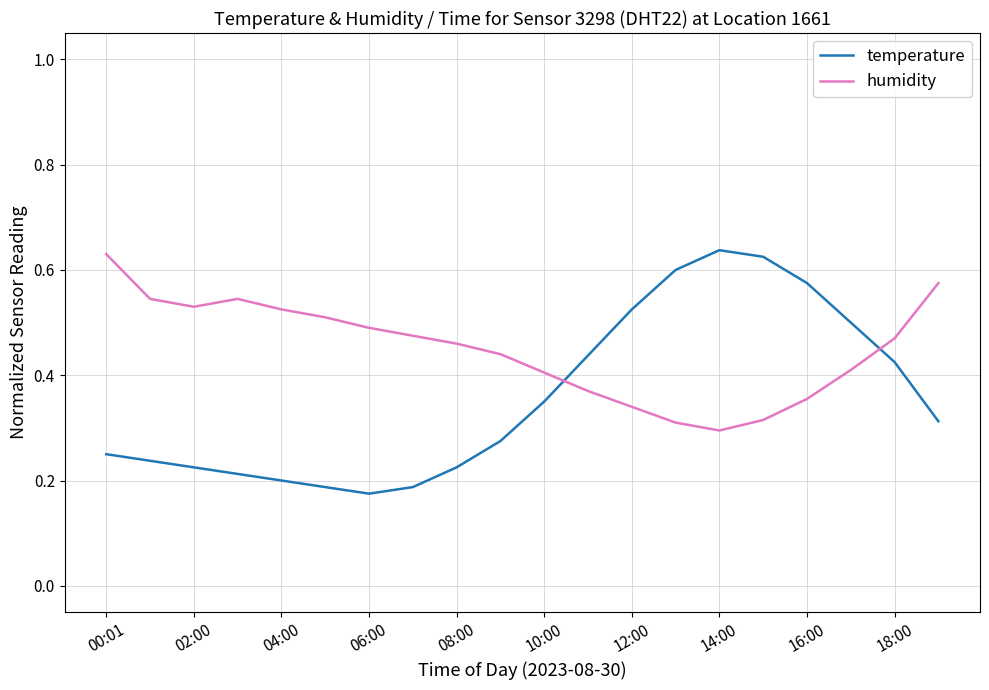

Which series has the largest range (max minus min)?

temperature